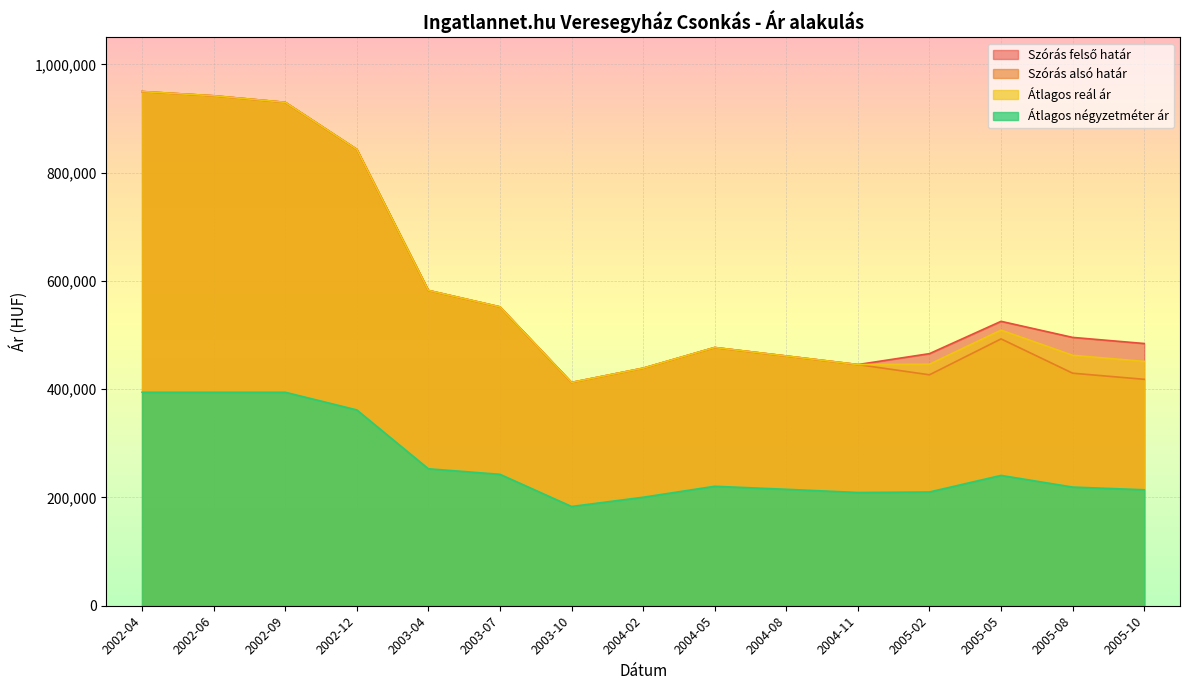

What is the difference between the maximum and second lowest values in the Átlagos négyzetméter ár series?

194005